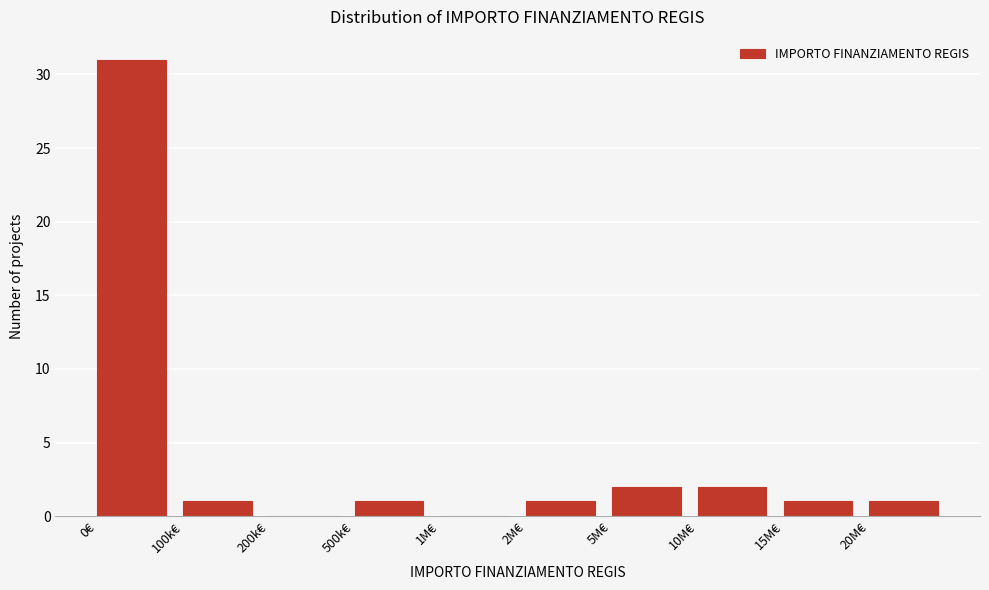

Reading right to left, extract all data points from this chart.

20M€=1	15M€=1	10M€=2	5M€=2	2M€=1	1M€=0	500k€=1	200k€=0	100k€=1	0€=31